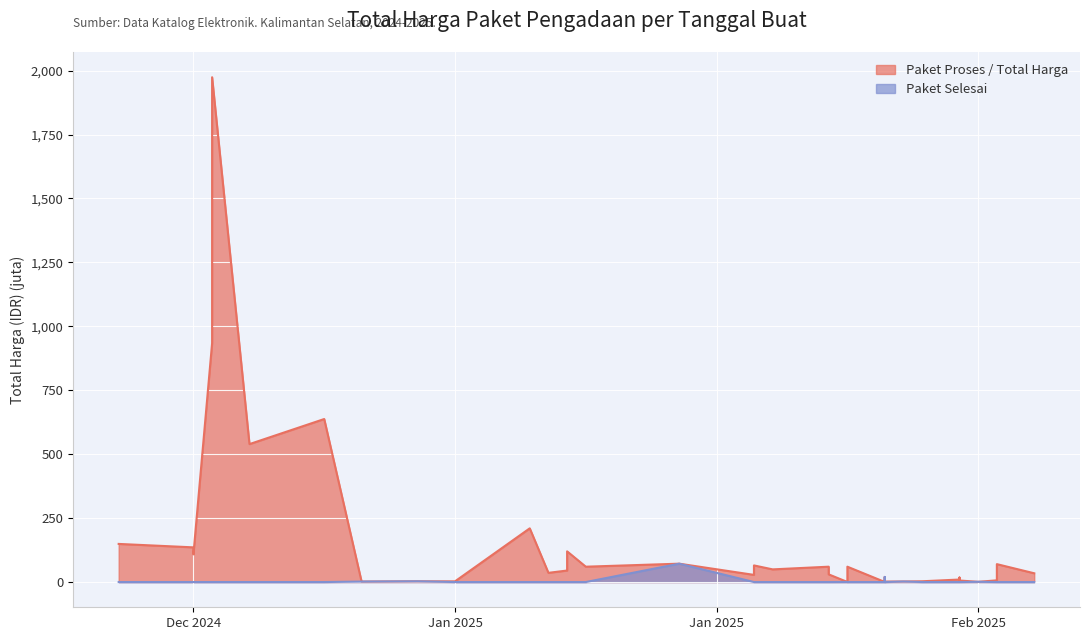

The value at 2025-02-14 is 22.4. True or false?

False